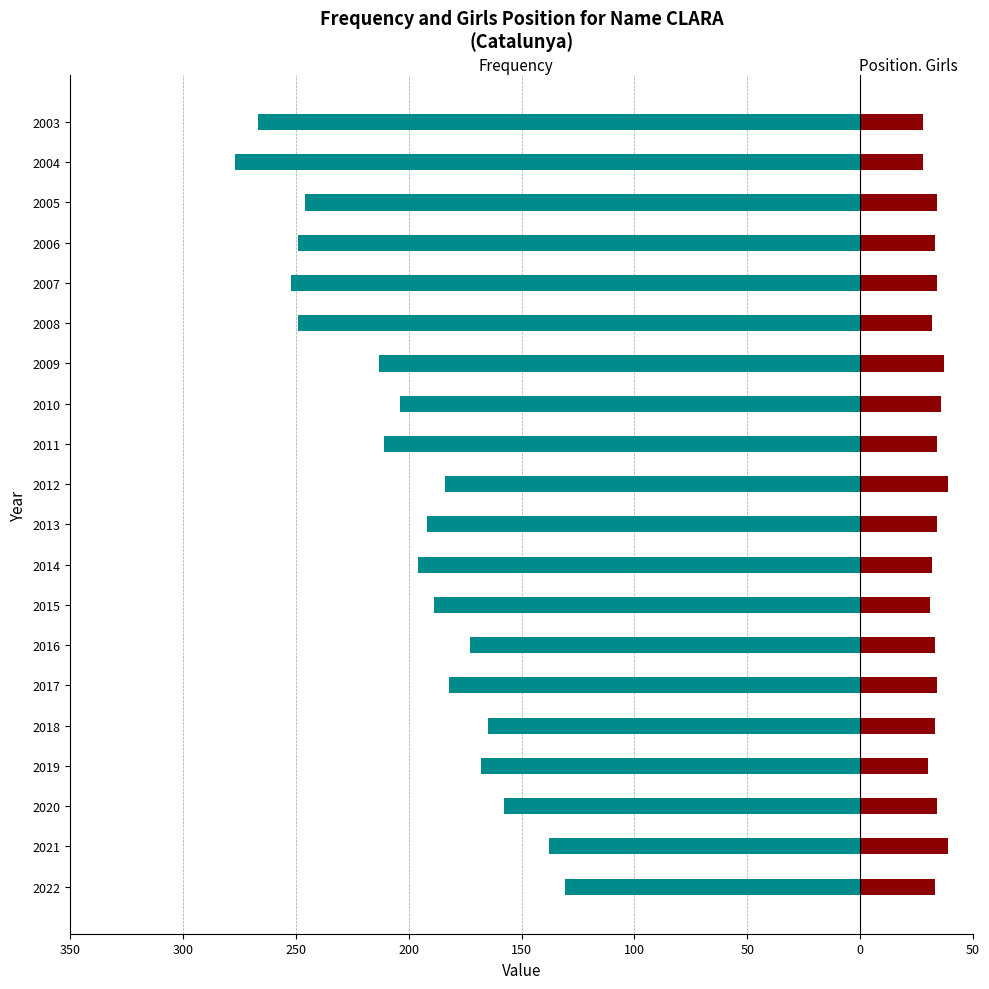

Which series changed the most between 0 and 10?

Position. Girls